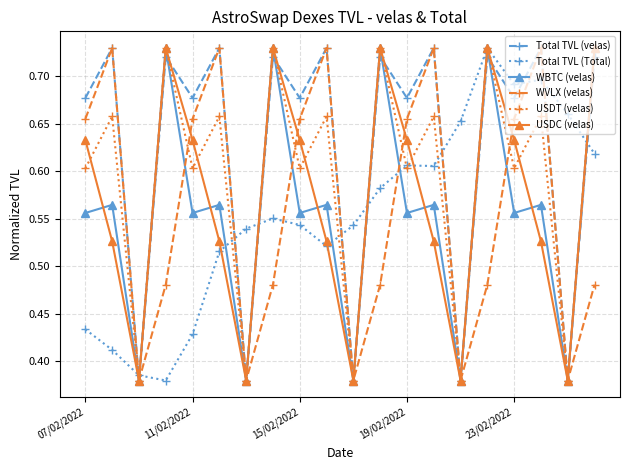

In USDT (velas), how many points are lower than both neighbors (excluding endpoints)?

9